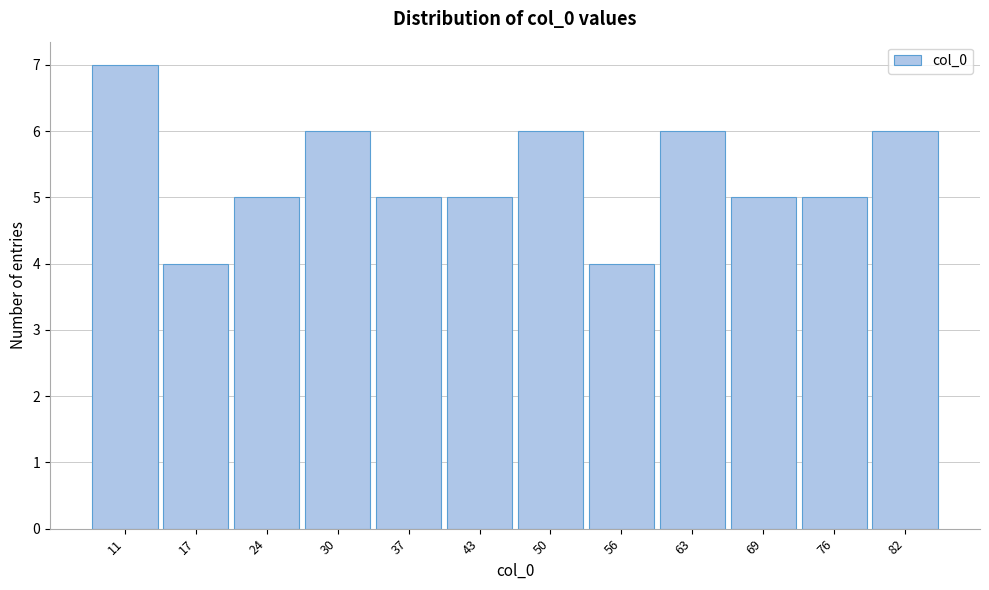

Reading left to right, what are all the values shown in this chart?

7	4	5	6	5	5	6	4	6	5	5	6